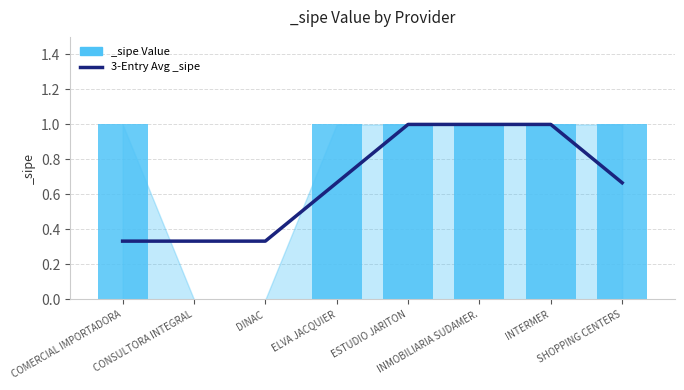

What is the label of the 7th bar from the right?

CONSULTORA INTEGRAL